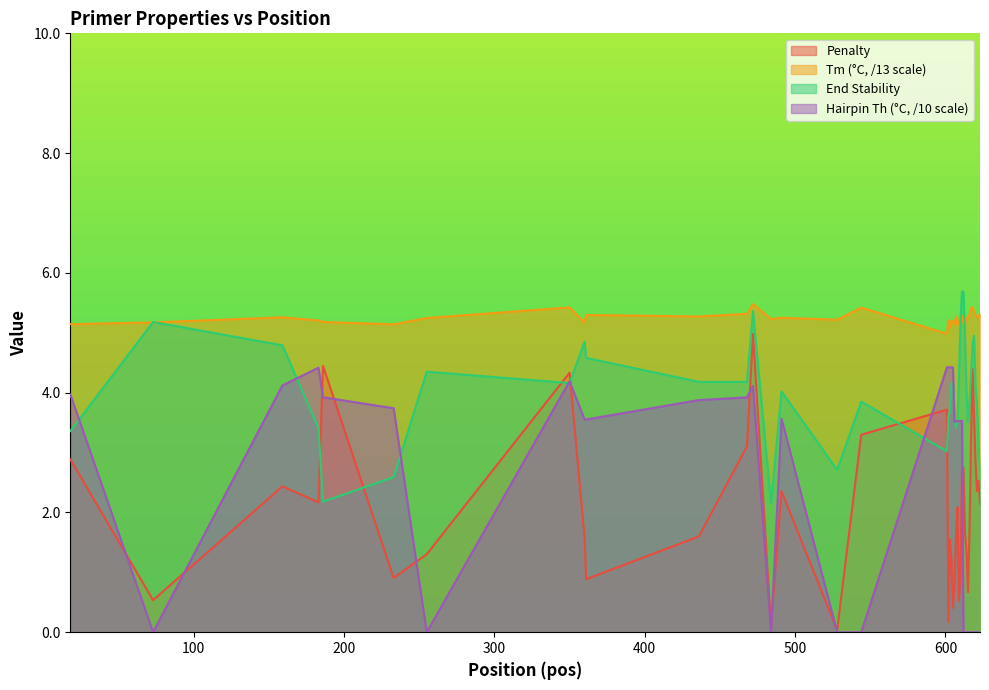

Rank the series by their maximum value, from lowest to highest.

Hairpin Th (°C, /10 scale), Penalty, Tm (°C, /13 scale), End Stability